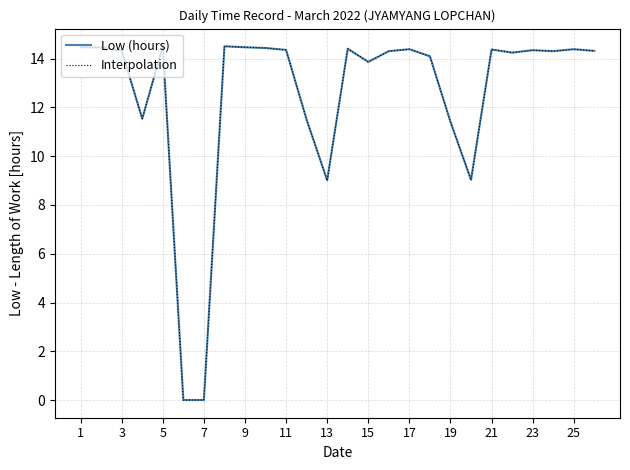

Does the chart have visible grid lines?

Yes